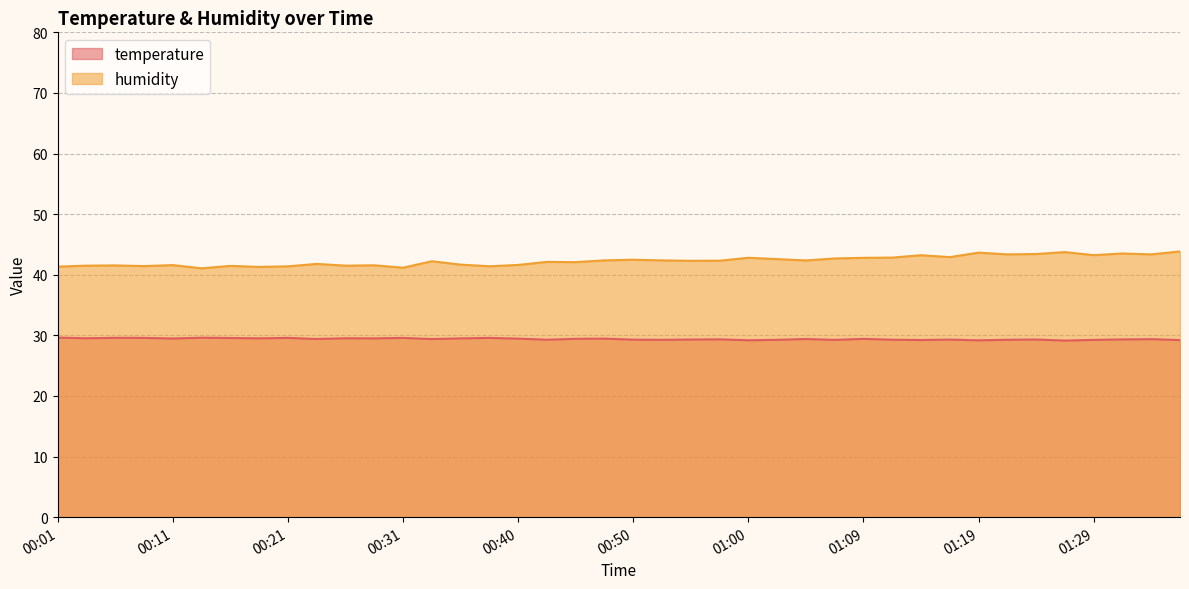

What is the sum of all temperature values?

1175.8